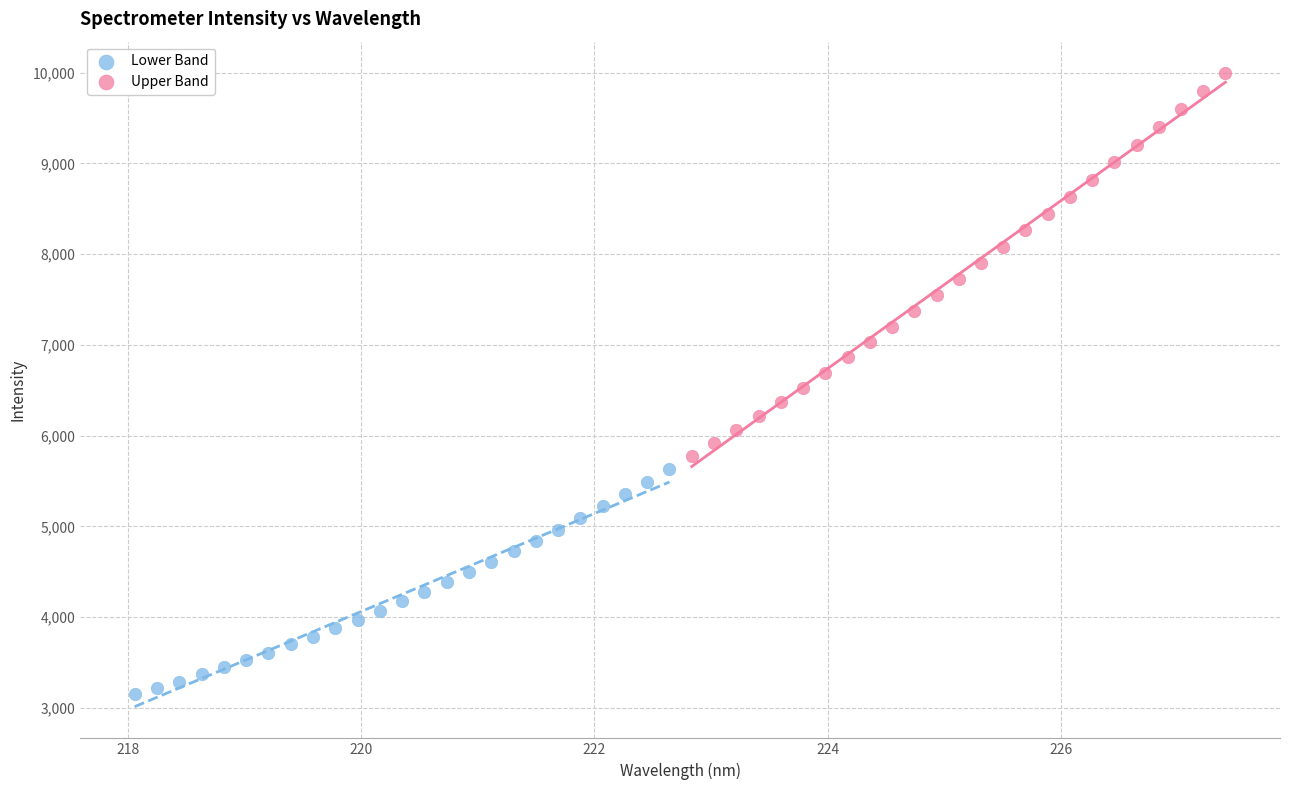

Which series contains the highest Y value?

Upper Band